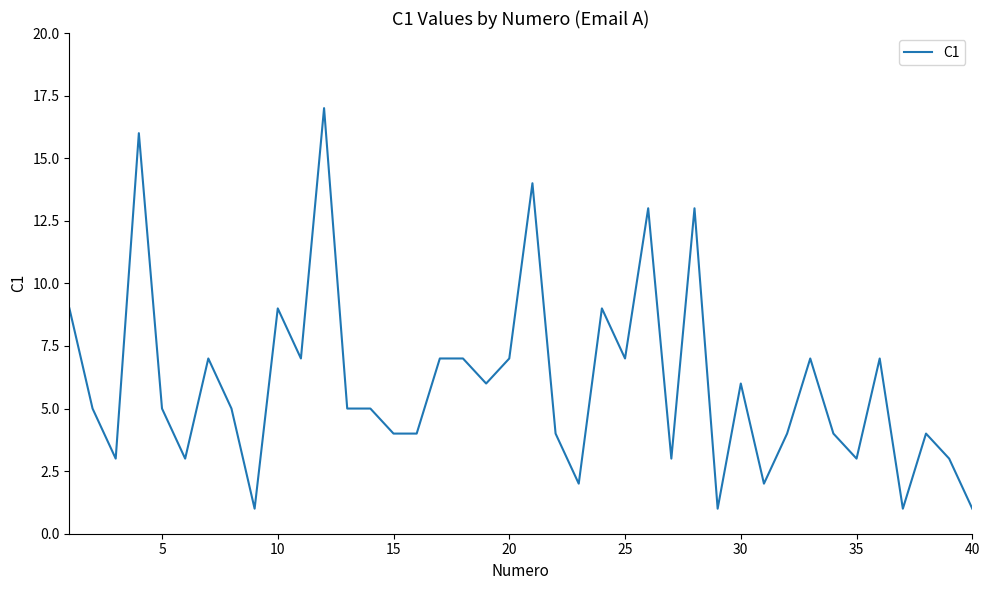

What is the greatest value displayed?

17